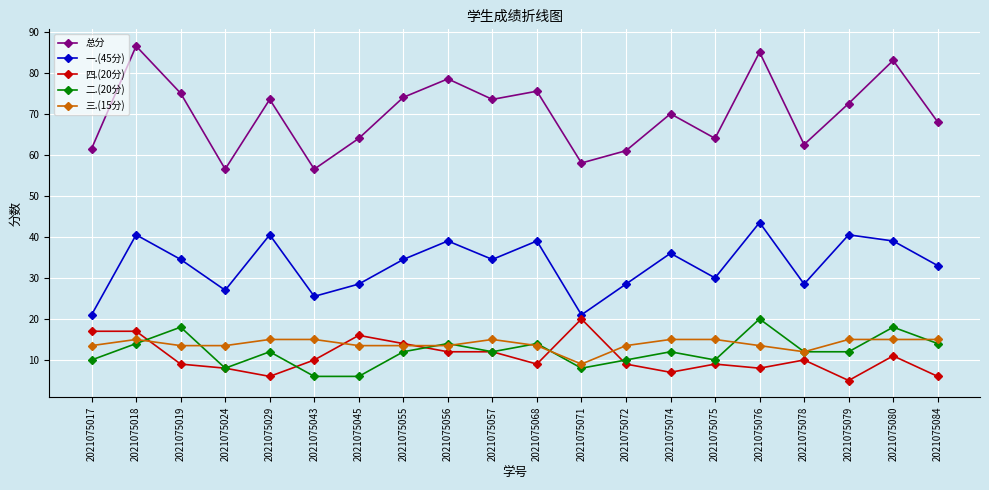

Is it true that 二.(20分) equals 12.0 at 2021075055?

True